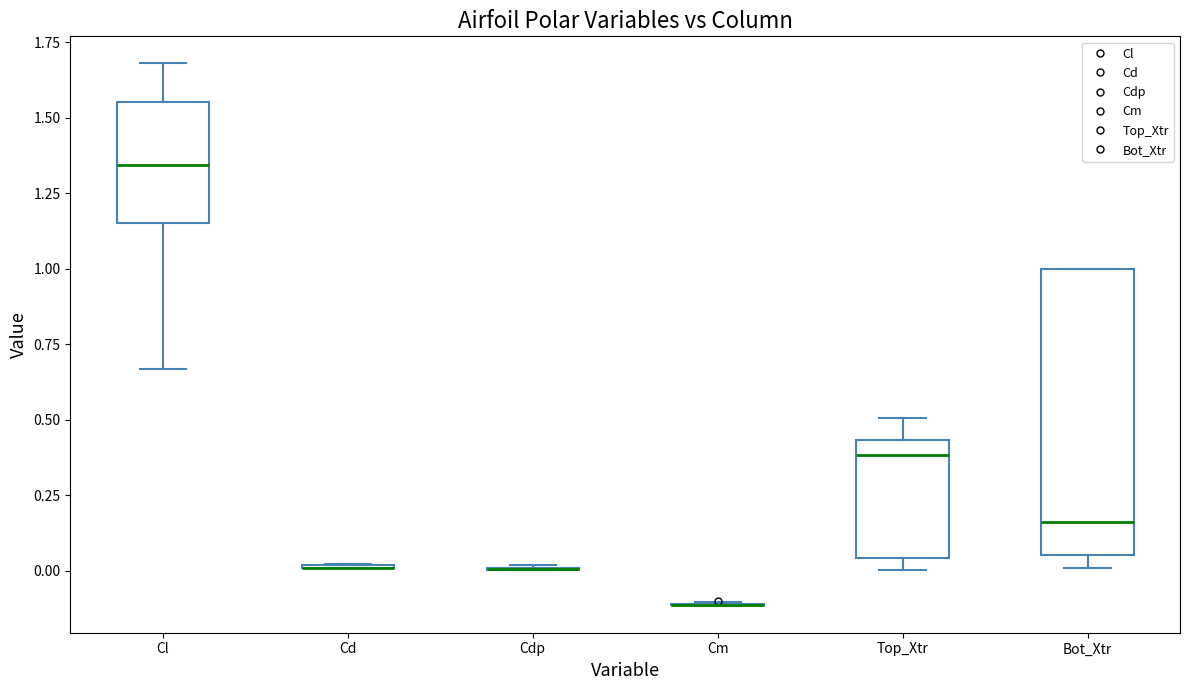

Reading left to right, read every box against the y-axis: the position of its median line, the range the box covers, and the ends of its whiskers. The values are not printed on the chart, so give them approximately, as read against the axis.

Cl: median 1.35, box 1.15 to 1.55, whiskers 0.65 to 1.70
Cd: box collapsed to a line at 0.00, whiskers 0.00 to 0.00
Cdp: box collapsed to a line at 0.00, whiskers 0.00 to 0.00
Cm: box collapsed to a line at -0.10, whiskers -0.10 to -0.10
Top_Xtr: median 0.40, box 0.05 to 0.45, whiskers 0.00 to 0.50
Bot_Xtr: median 0.15, box 0.05 to 1.00, whiskers 0.00 to 1.00